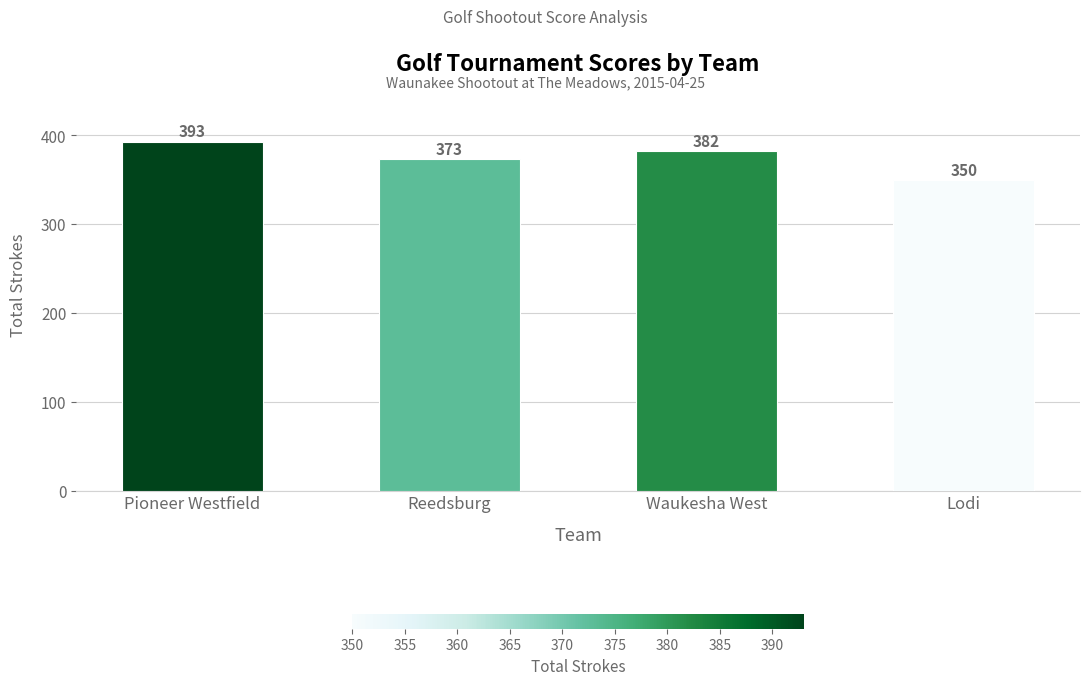

Rank the categories by value from lowest to highest.

Lodi, Reedsburg, Waukesha West, Pioneer Westfield